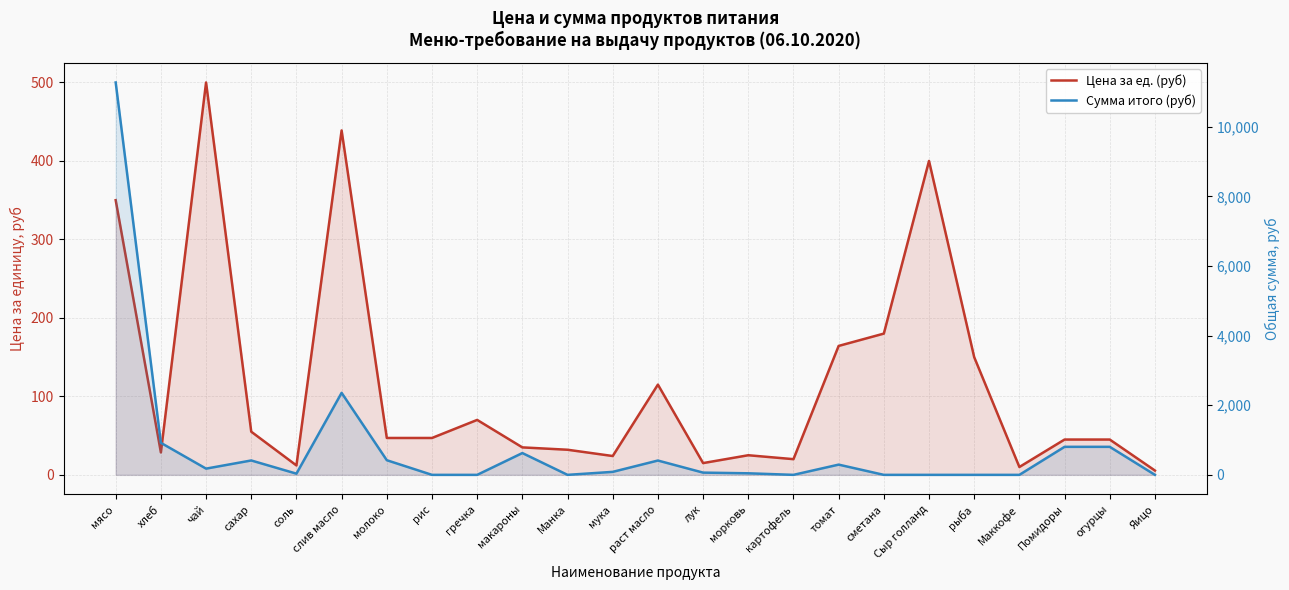

Is it true that Сумма итого (руб) equals 264.4 at молоко?

False